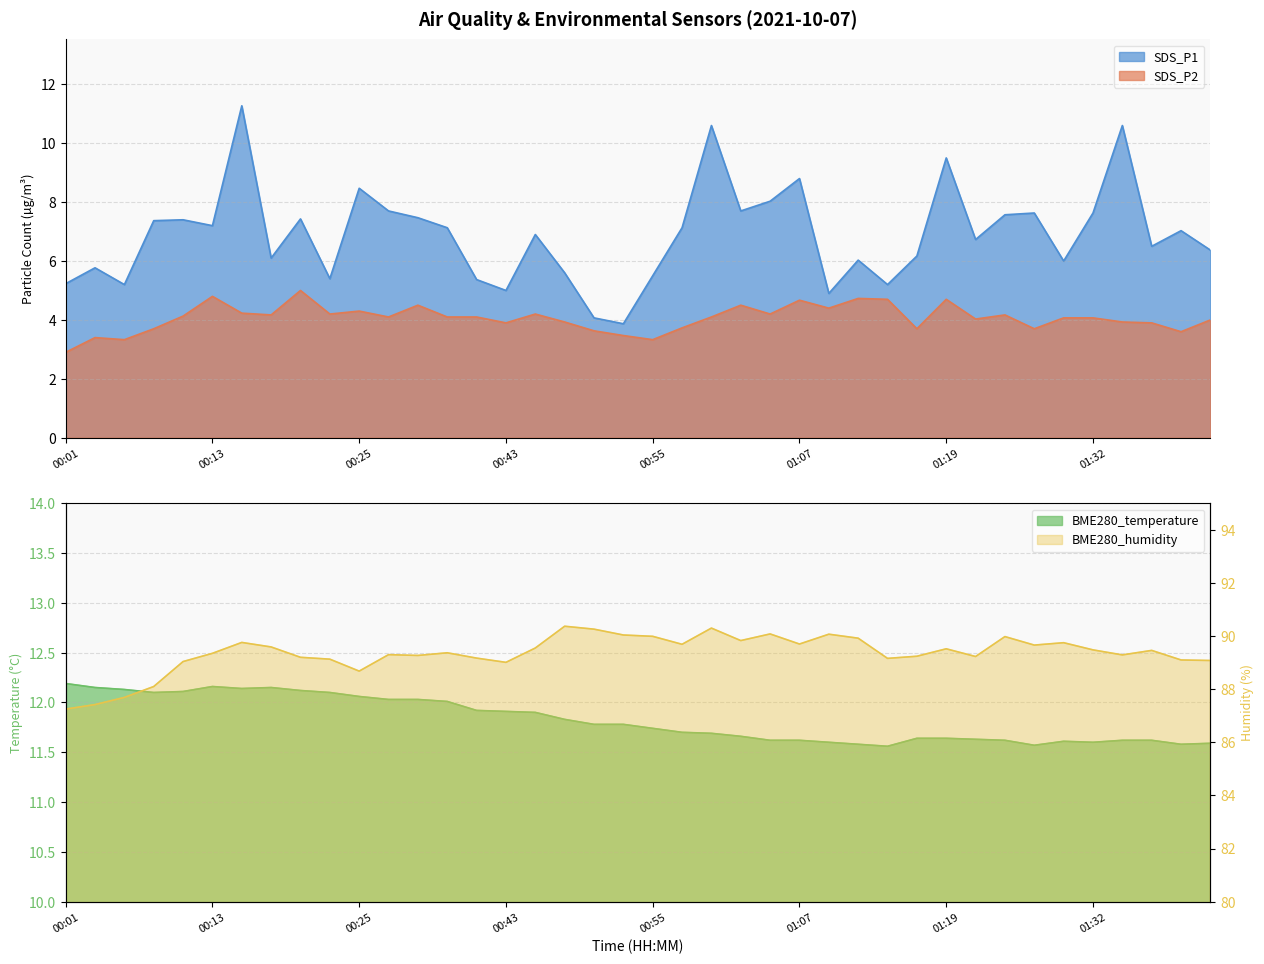

Reading left to right, transcribe all the data shown in this chart.

SDS_P1: 5.2	5.8	5.2	7.4	7.4	7.2	11.3	6.1	7.4	5.4	8.5	7.7	7.5	7.1	5.4	5.0	6.9	5.6	4.1	3.9	5.5	7.1	10.6	7.7	8.0	8.8	4.9	6.0	5.2	6.2	9.5	6.7	7.6	7.6	6.0	7.6	10.6	6.5	7.0	6.4
SDS_P2: 2.9	3.4	3.3	3.7	4.1	4.8	4.2	4.2	5.0	4.2	4.3	4.1	4.5	4.1	4.1	3.9	4.2	3.9	3.6	3.5	3.3	3.7	4.1	4.5	4.2	4.7	4.4	4.7	4.7	3.7	4.7	4.0	4.2	3.7	4.1	4.1	3.9	3.9	3.6	4.0
BME280_temperature: 12.2	12.2	12.1	12.1	12.1	12.2	12.1	12.2	12.1	12.1	12.1	12.0	12.0	12.0	11.9	11.9	11.9	11.8	11.8	11.8	11.7	11.7	11.7	11.7	11.6	11.6	11.6	11.6	11.6	11.6	11.6	11.6	11.6	11.6	11.6	11.6	11.6	11.6	11.6	11.6
BME280_humidity: 87.2	87.4	87.7	88.1	89.0	89.3	89.8	89.6	89.2	89.1	88.7	89.3	89.3	89.4	89.2	89.0	89.5	90.4	90.3	90.0	90.0	89.7	90.3	89.8	90.1	89.7	90.1	89.9	89.2	89.2	89.5	89.2	90.0	89.7	89.8	89.5	89.3	89.5	89.1	89.1